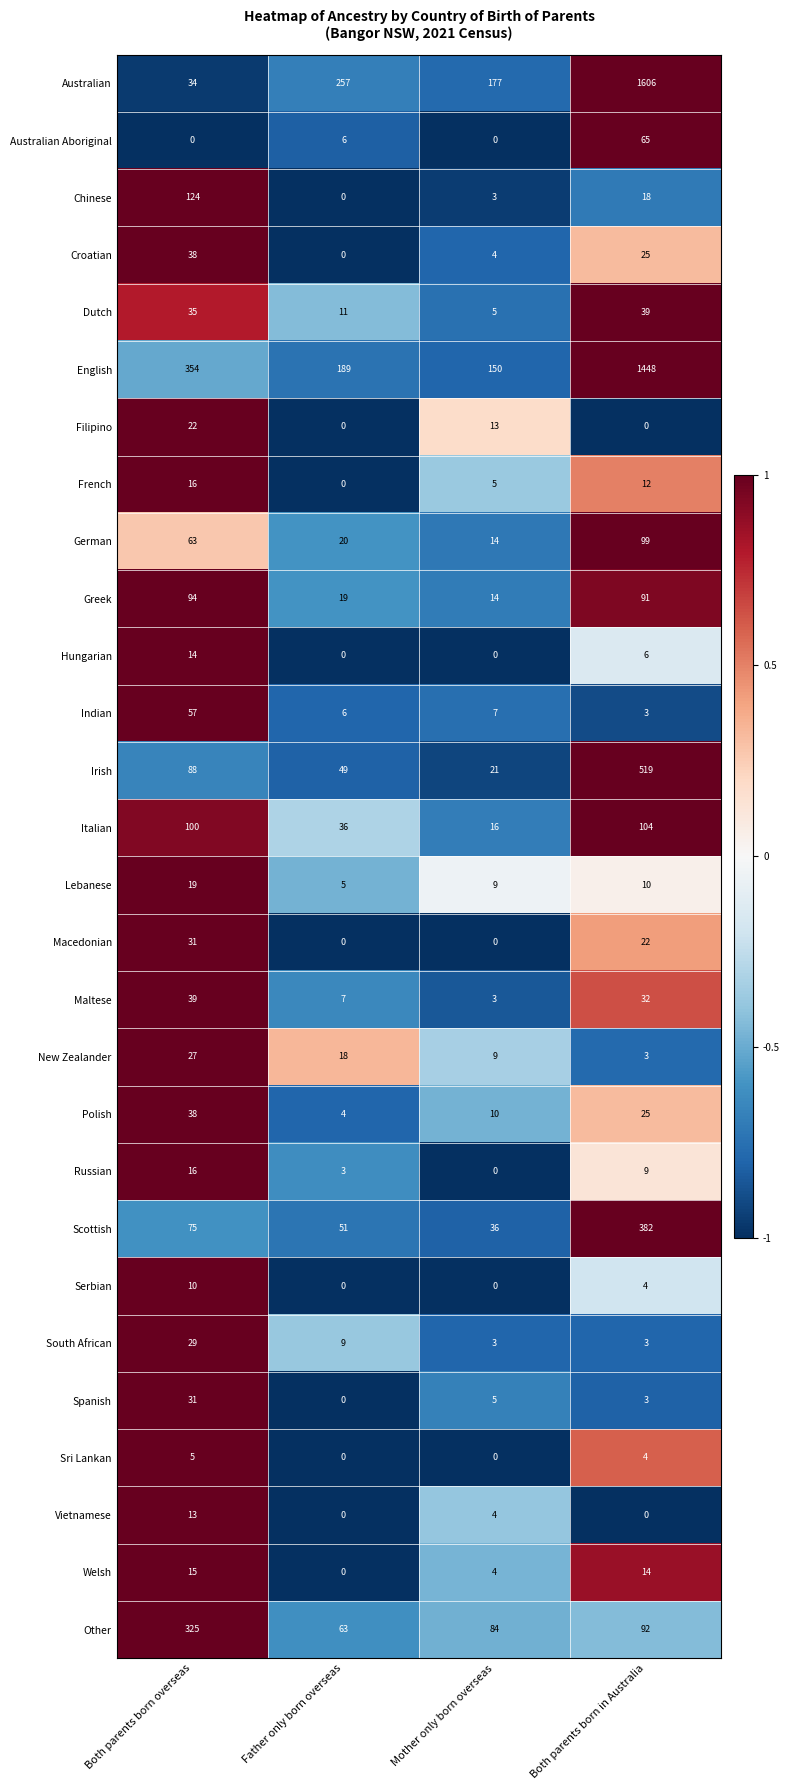

How many data points does each series have?

4